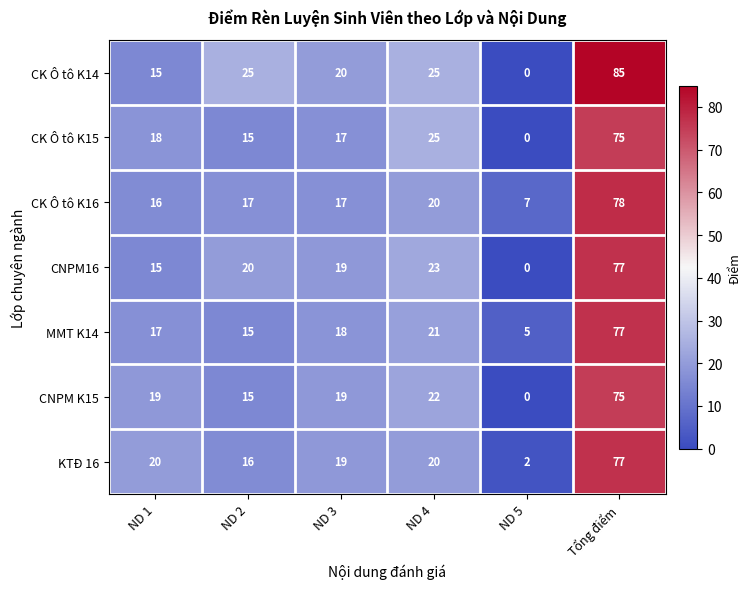

Is the value of CK Ô tô K15 at Tổng điểm greater than the value of CNPM K15 at ND 1?

Yes